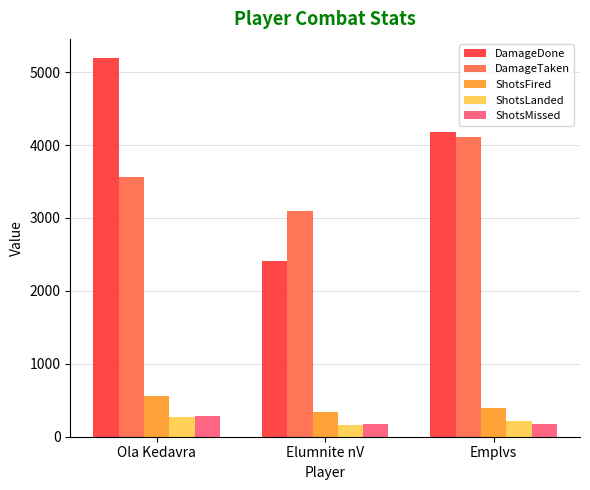

Does the chart contain any negative values?

No